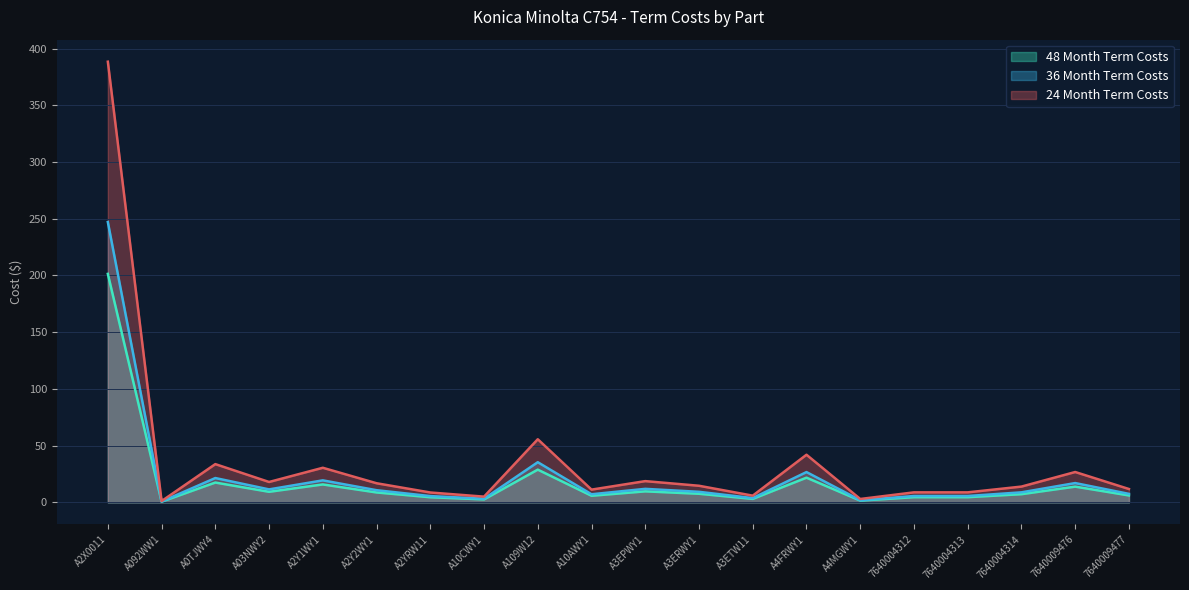

What position from the right is A3ERWY1?

9